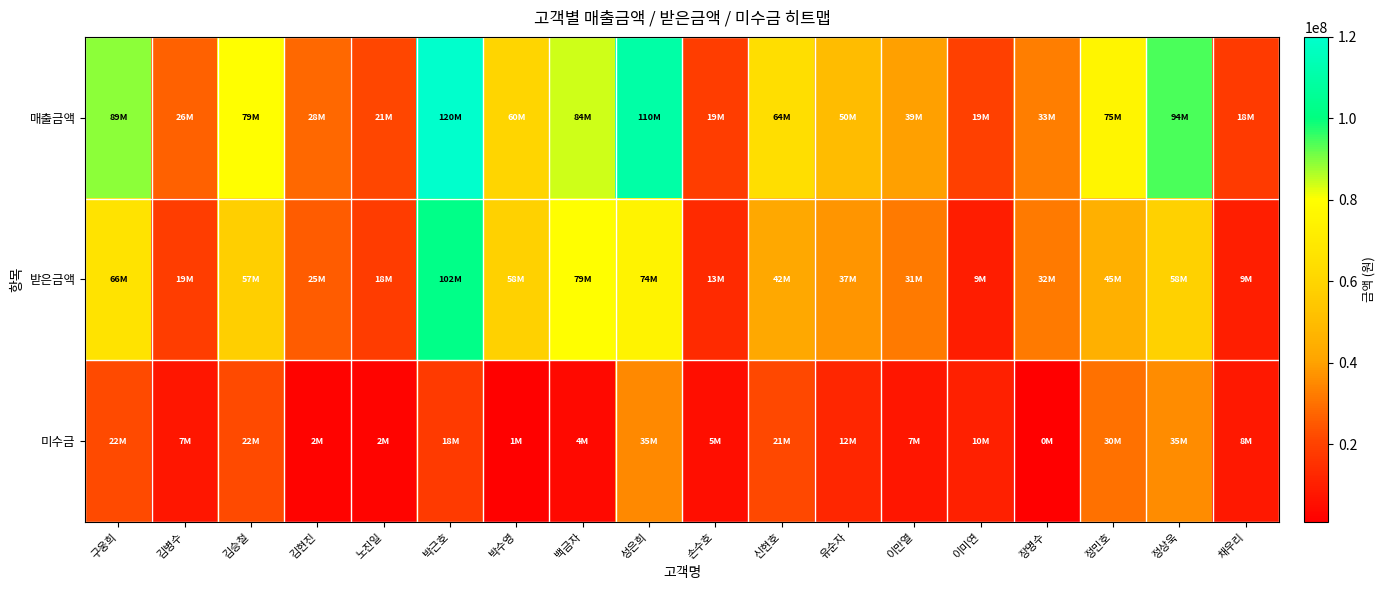

Which series has the largest total across all categories?

매출금액